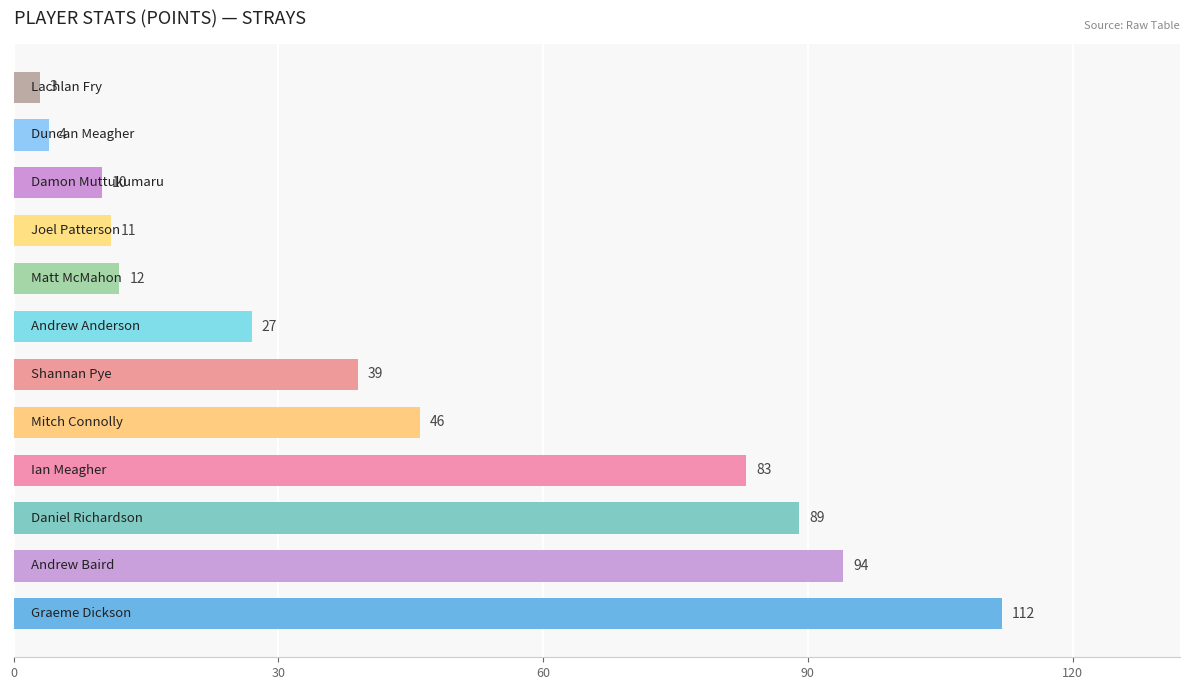

Are the bars grouped side by side (vs. stacked)?

No